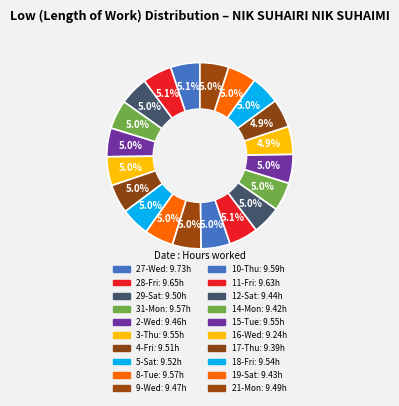

Is it true that 2-Wed is 5% of the pie?

True